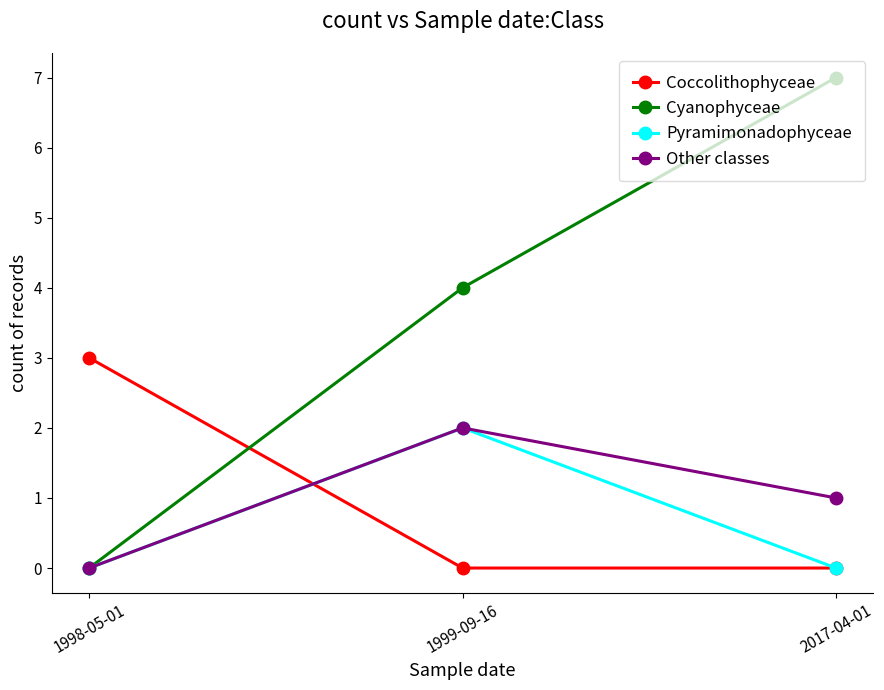

True or false: Pyramimonadophyceae has a value of 1 at 1998-05-01.

False